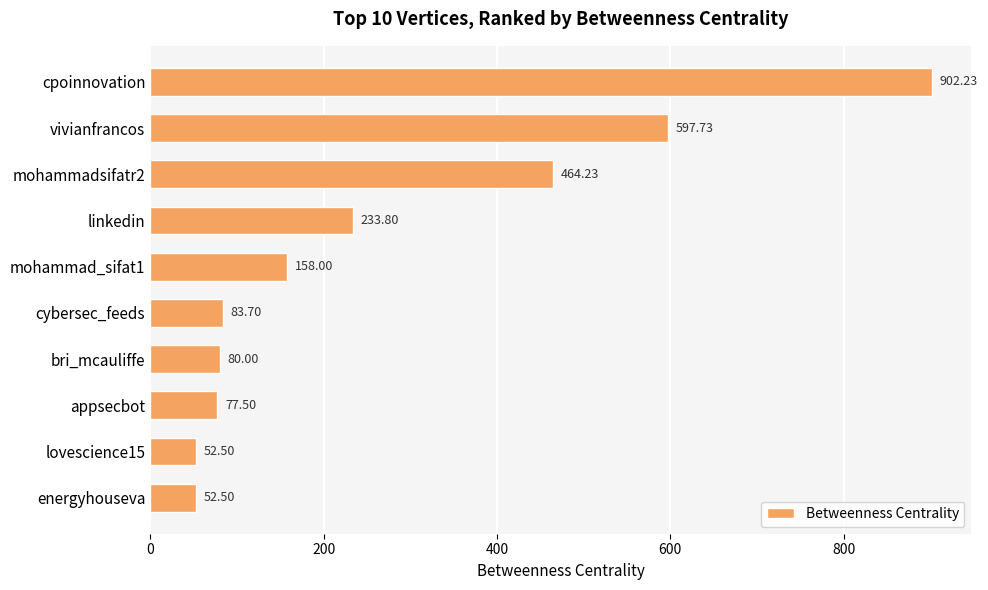

Which label corresponds to the largest value in the chart?

cpoinnovation